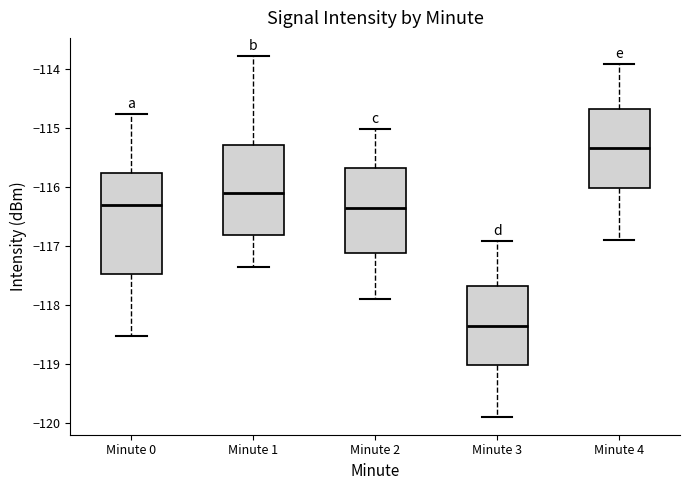

Reading left to right, transcribe this box plot: for each box, give where its median line is, the range the box spans, and where its two whiskers end, as read against the y-axis. The values are not printed on the chart, so give them approximately, as read against the axis.

Minute 0: median -116.3, box -117.5 to -115.8, whiskers -118.5 to -114.8
Minute 1: median -116.1, box -116.8 to -115.3, whiskers -117.3 to -113.8
Minute 2: median -116.3, box -117.1 to -115.7, whiskers -117.9 to -115.0
Minute 3: median -118.3, box -119.0 to -117.7, whiskers -119.9 to -116.9
Minute 4: median -115.3, box -116.0 to -114.7, whiskers -116.9 to -113.9